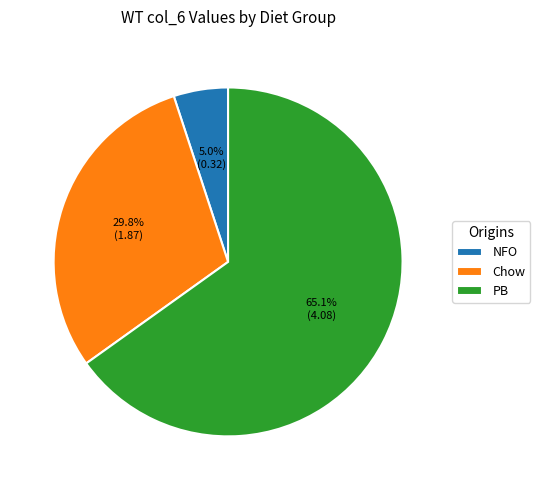

Between Chow and PB, which is larger?

PB